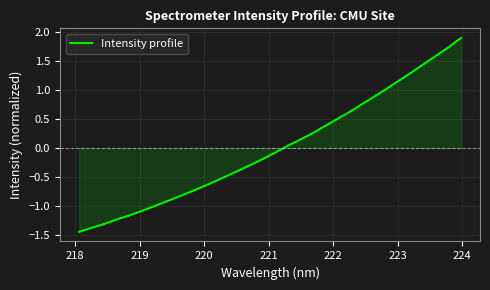

What is the maximum value shown in the chart?

1.9